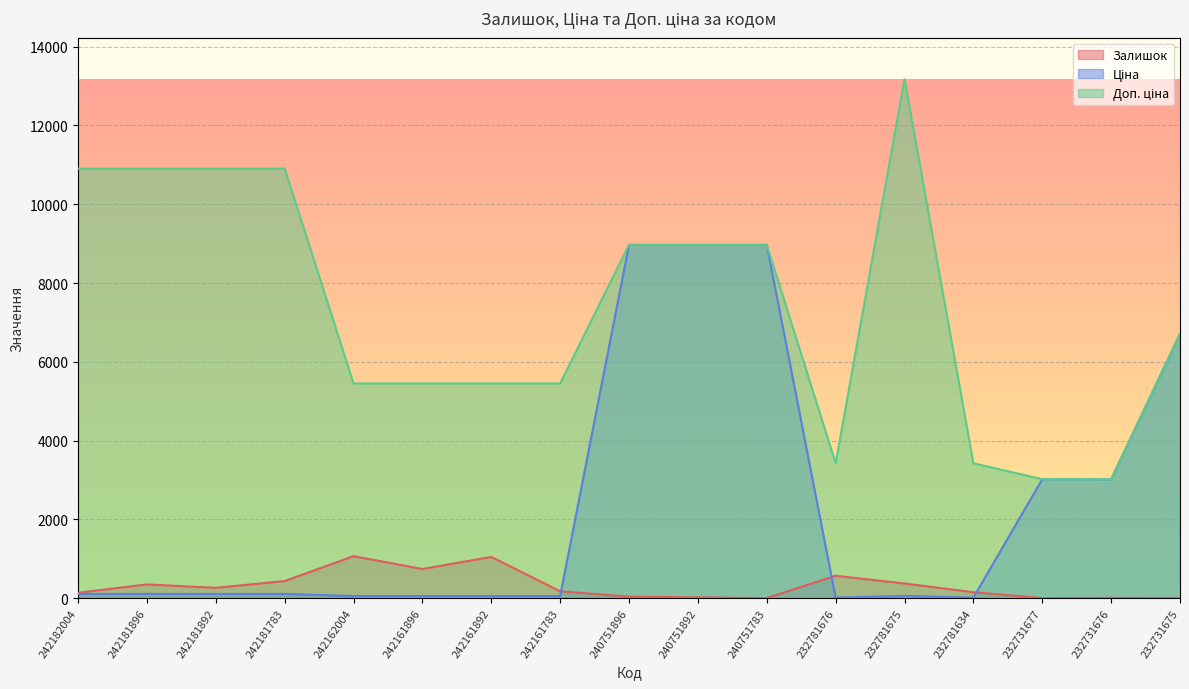

What are all the series names shown in the legend?

Залишок, Ціна, Доп. ціна